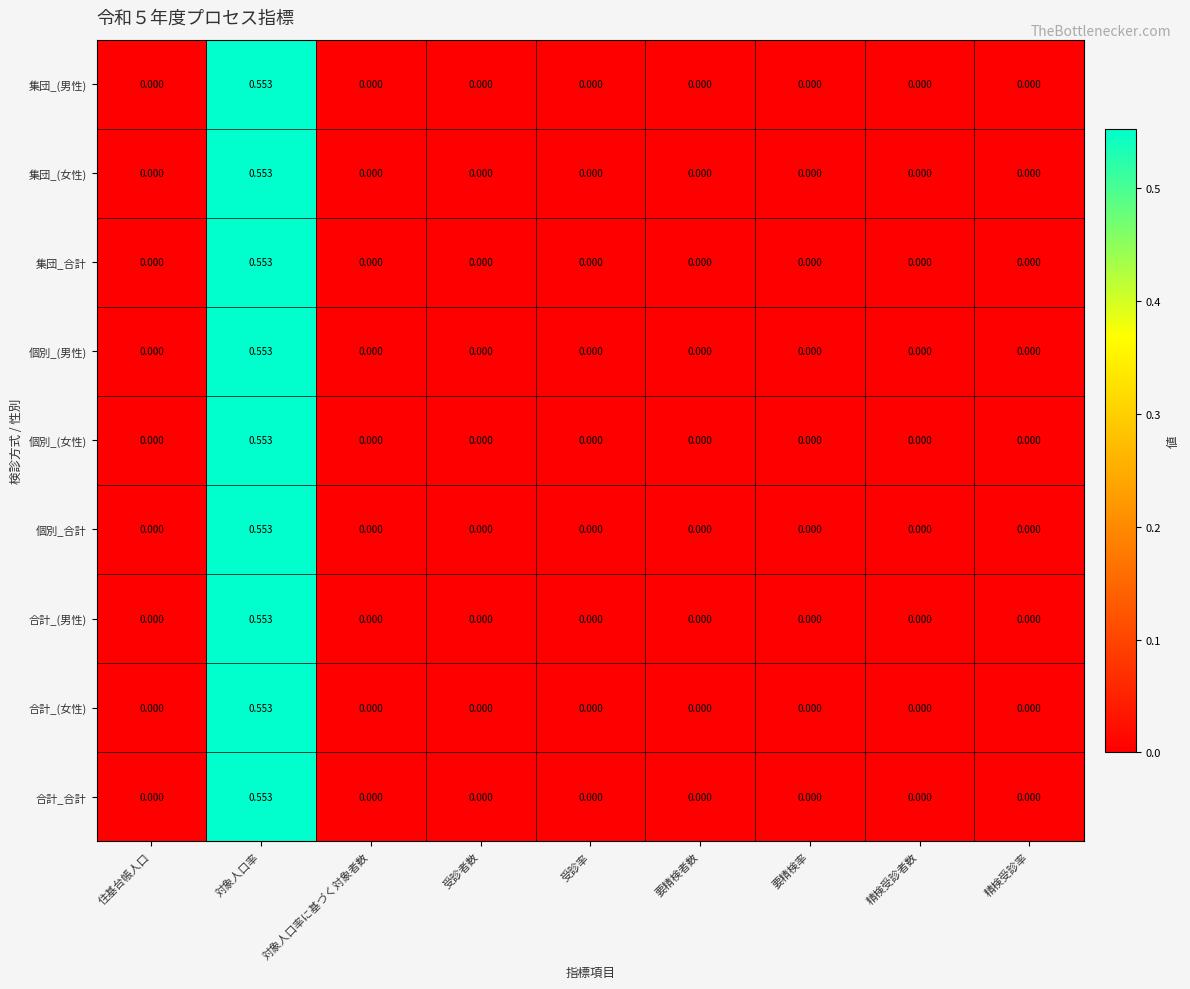

Is the value of 合計_合計 at 対象人口率 greater than the value of 個別_合計 at 住基台帳人口?

Yes